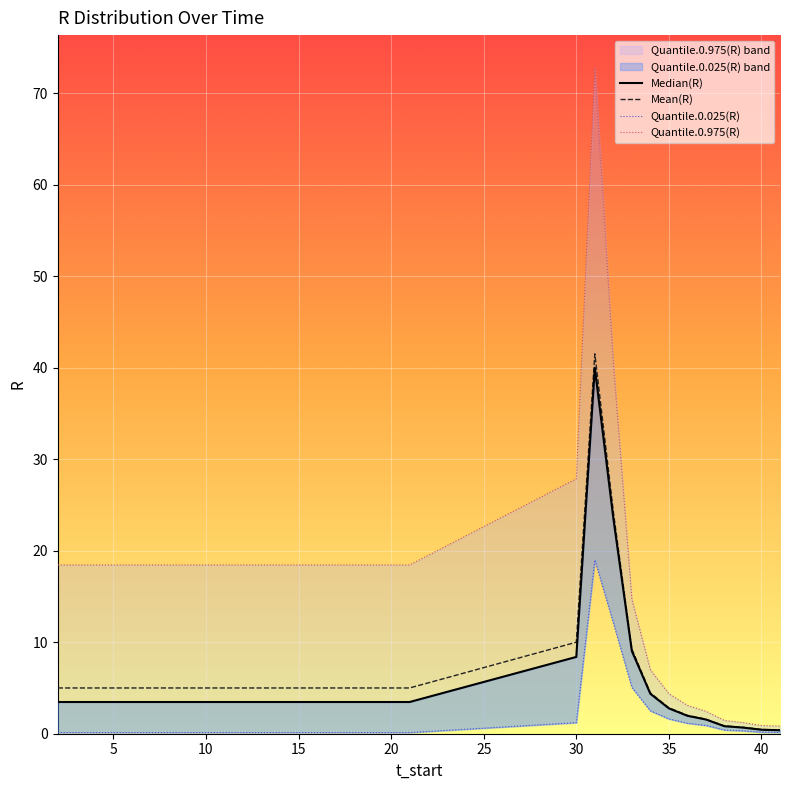

True or false: Median(R) has a value of 1.6 at 37.

True